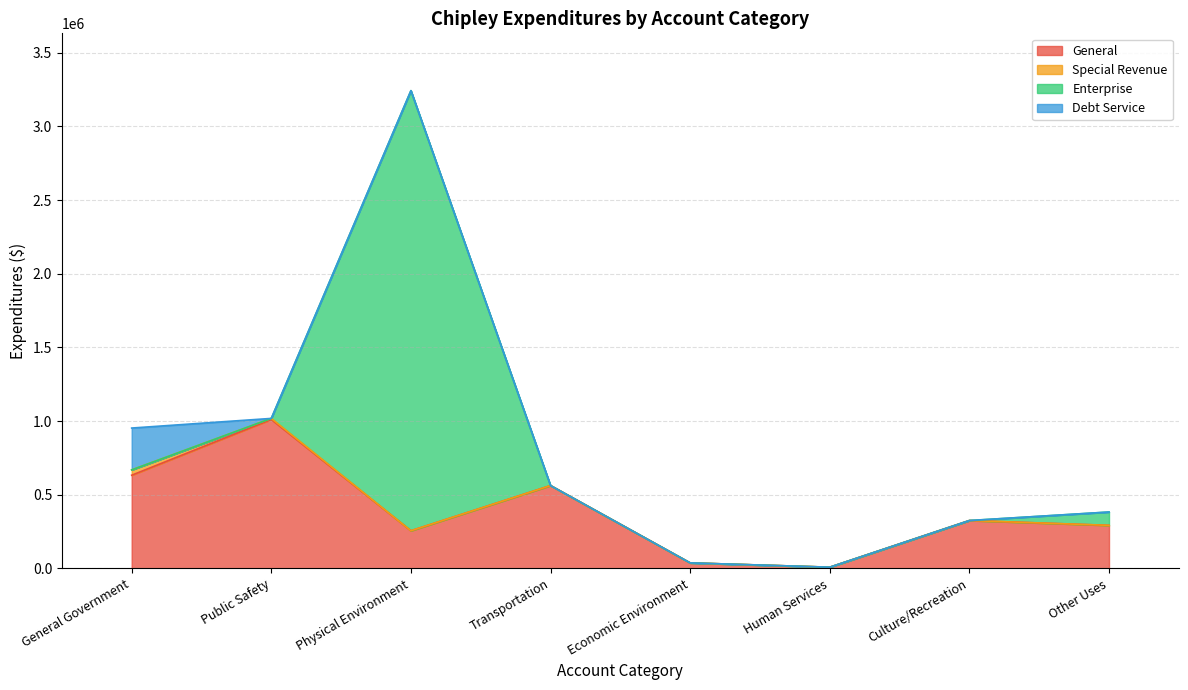

Which series has the largest total across all categories?

General